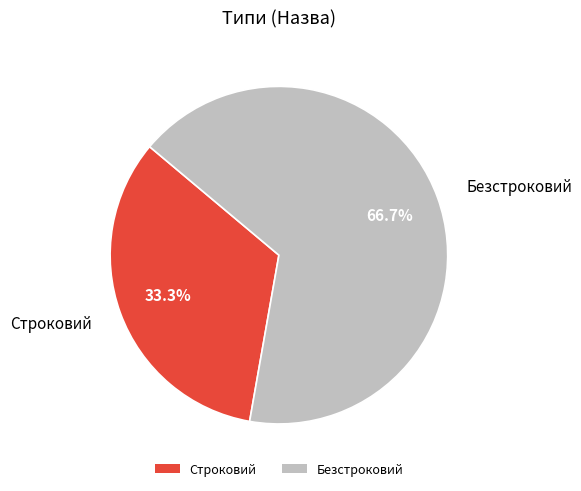

To the nearest percent, what is the difference between the largest and smallest slice percentages?

33%